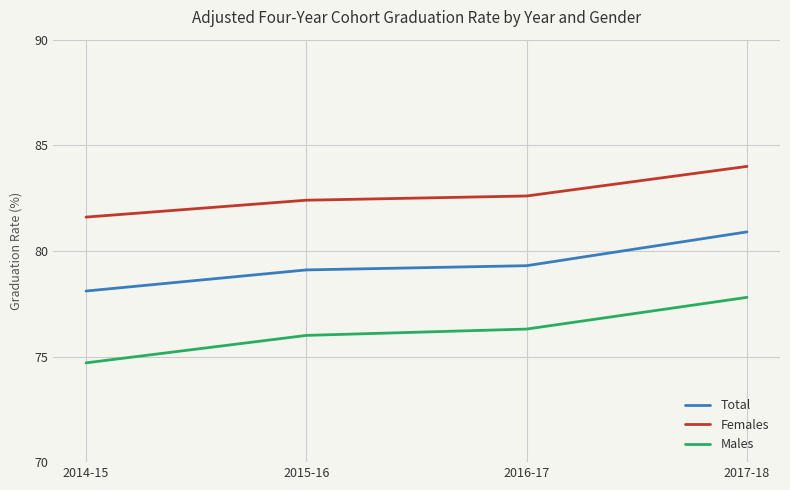

What is the difference between the highest and lowest values at 2017-18?

6.2